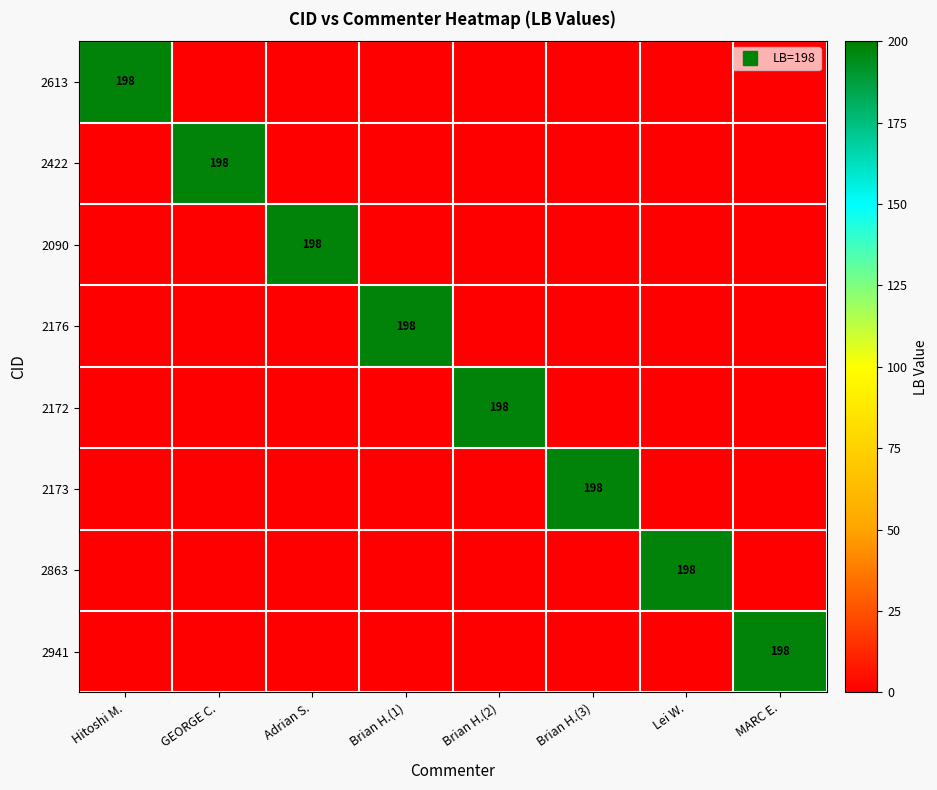

Between GEORGE C. and Adrian S., which is larger?

GEORGE C.